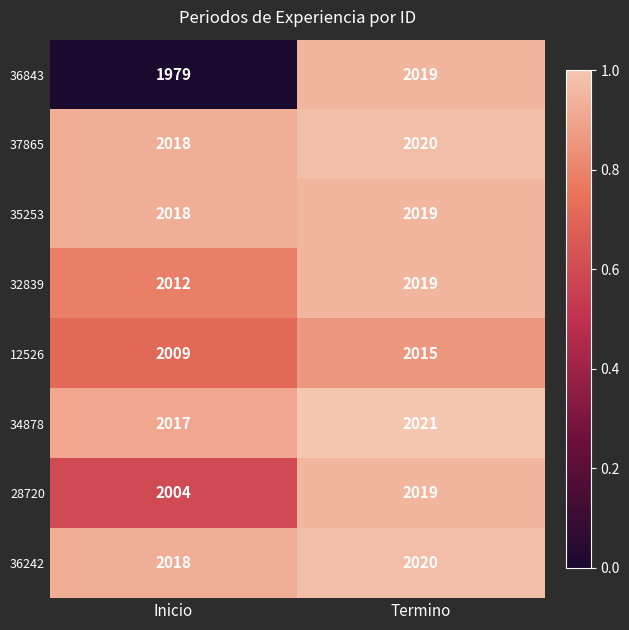

Rank the categories by 37865 value from highest to lowest.

Termino, Inicio